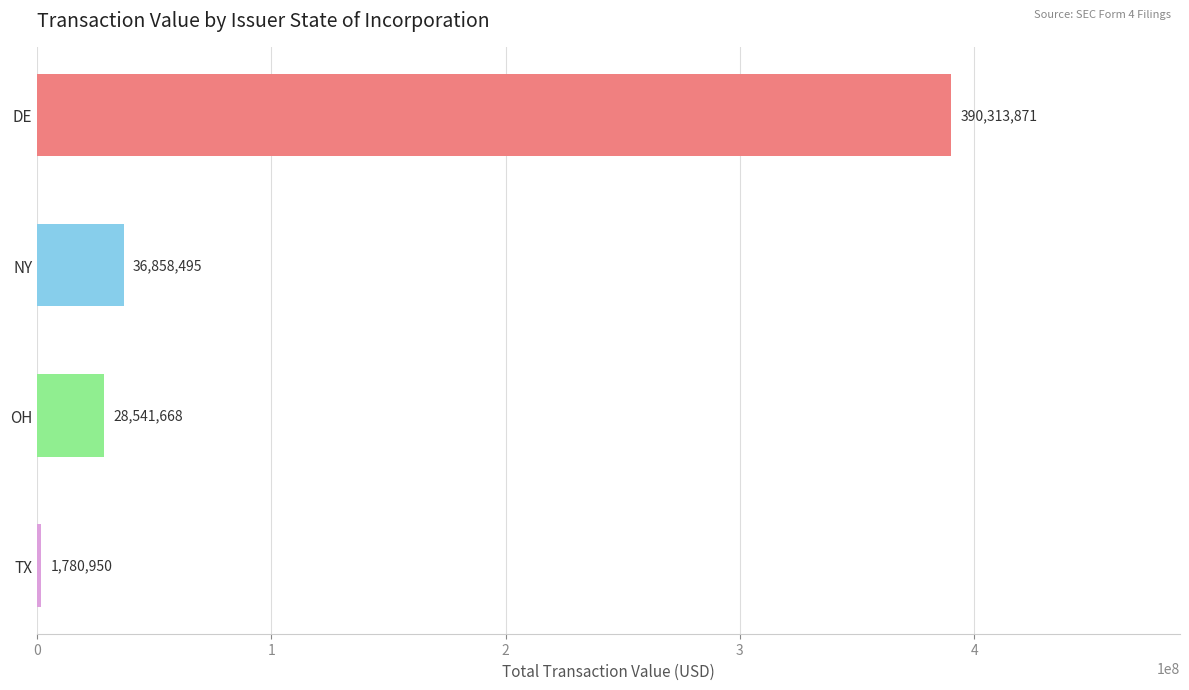

Reading top to bottom, list all the values displayed in this chart.

390313871	36858495	28541668	1780950